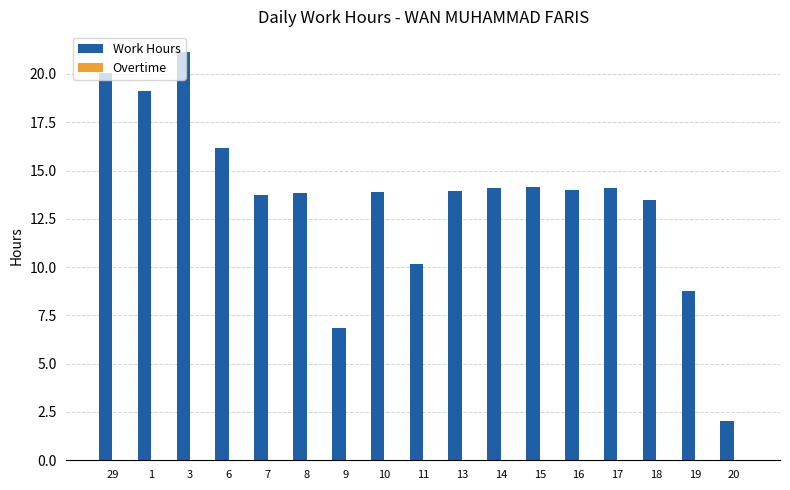

Which label corresponds to the smallest value in the chart?

20